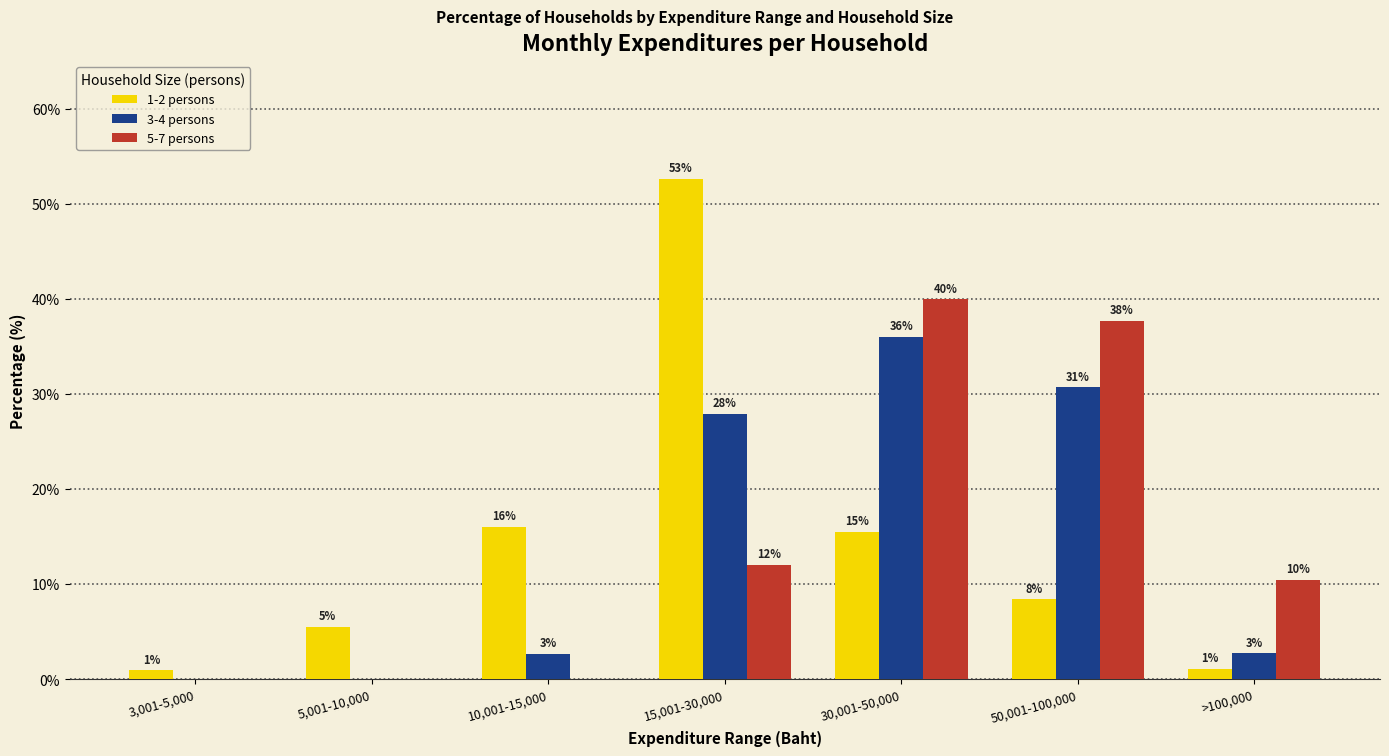

How many groups of bars are there?

7